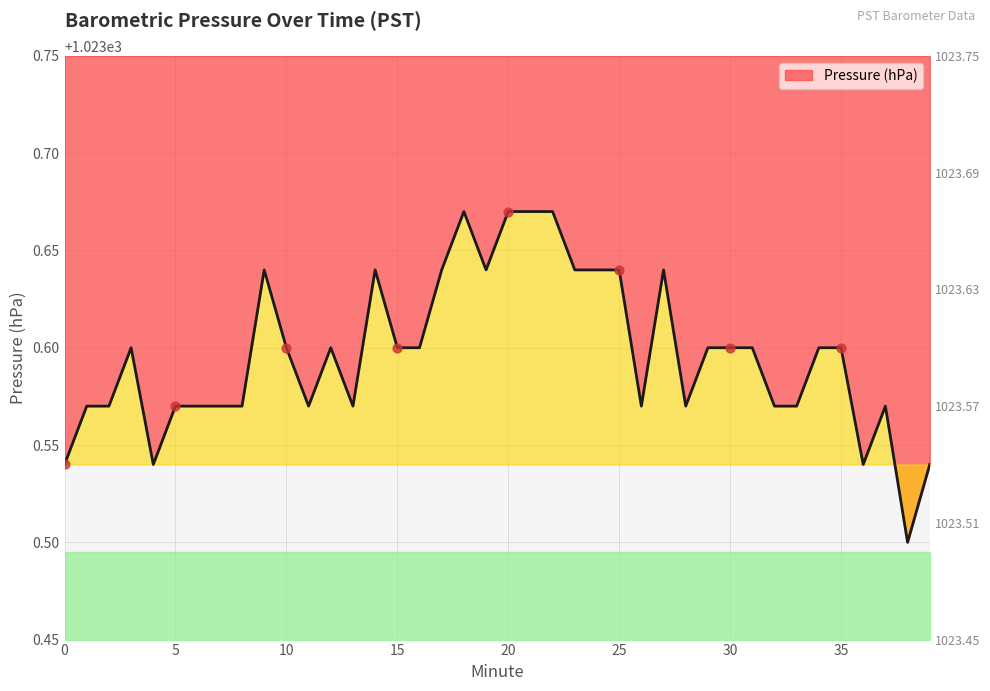

Approximately how many times larger is the value at 11 compared to 13?

1.0